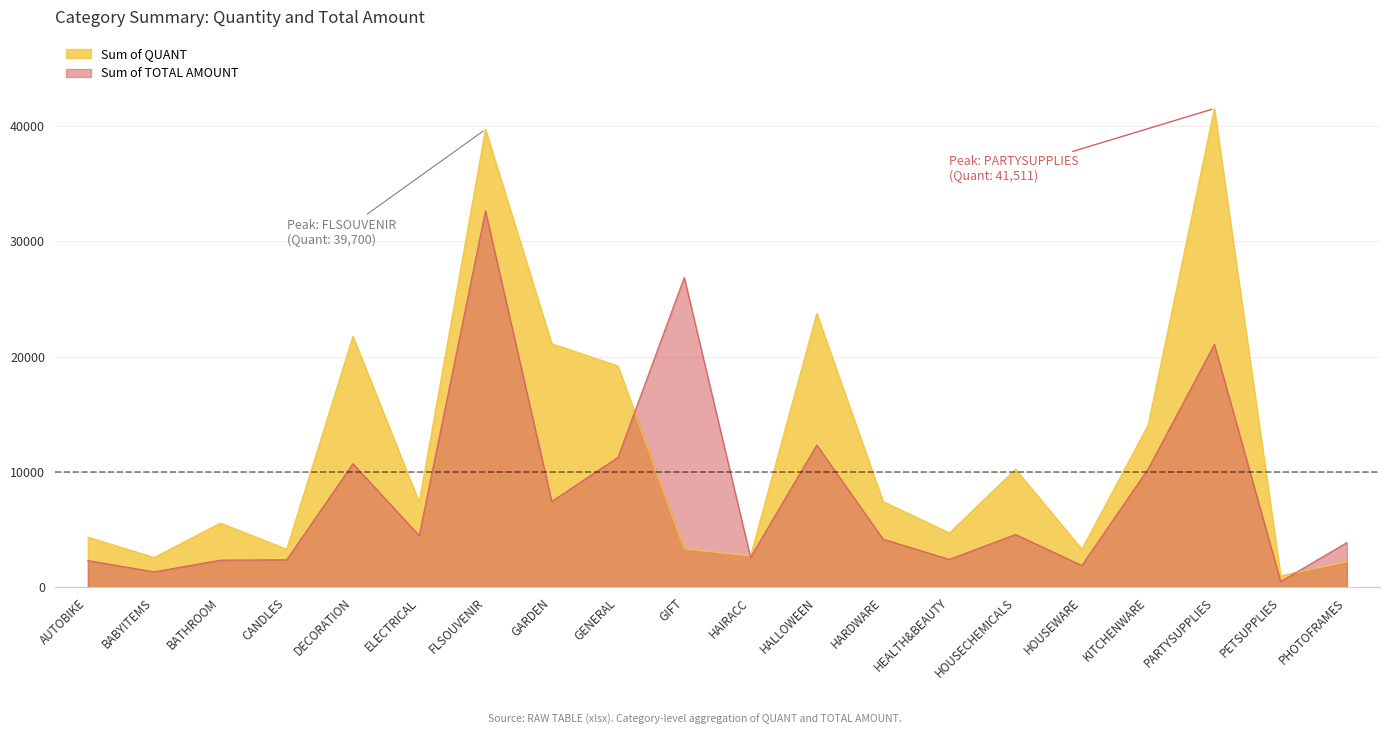

At which category does Sum of QUANT reach its first local valley?

BABYITEMS